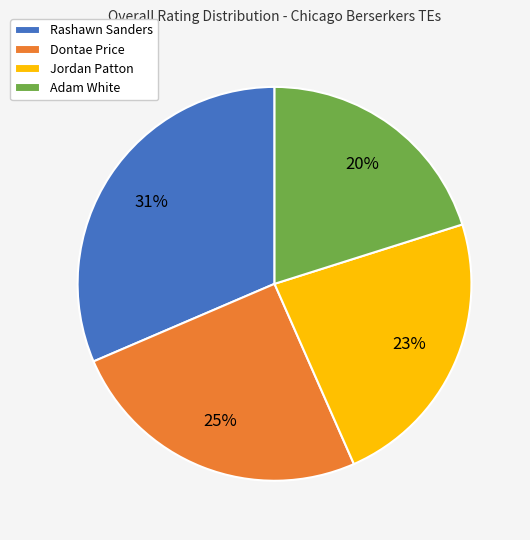

To the nearest percent, what portion does Dontae Price represent?

25%